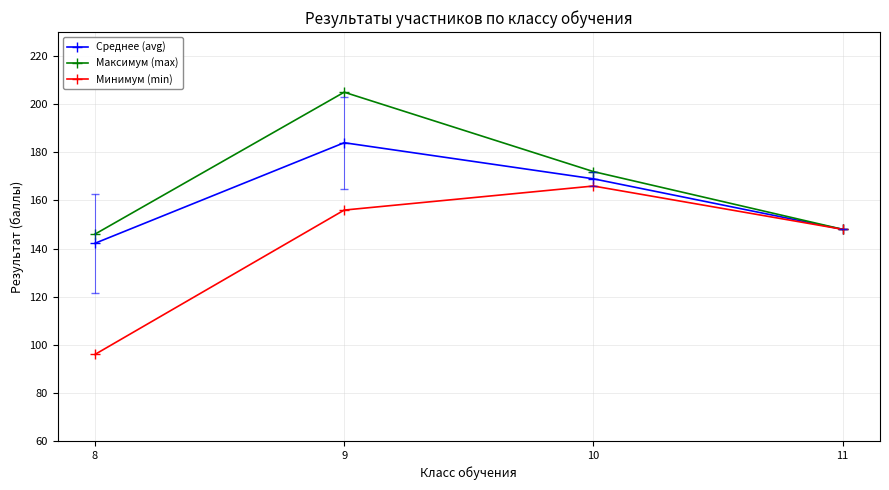

The value of Минимум (min) at 11 is 148.0. True or false?

True